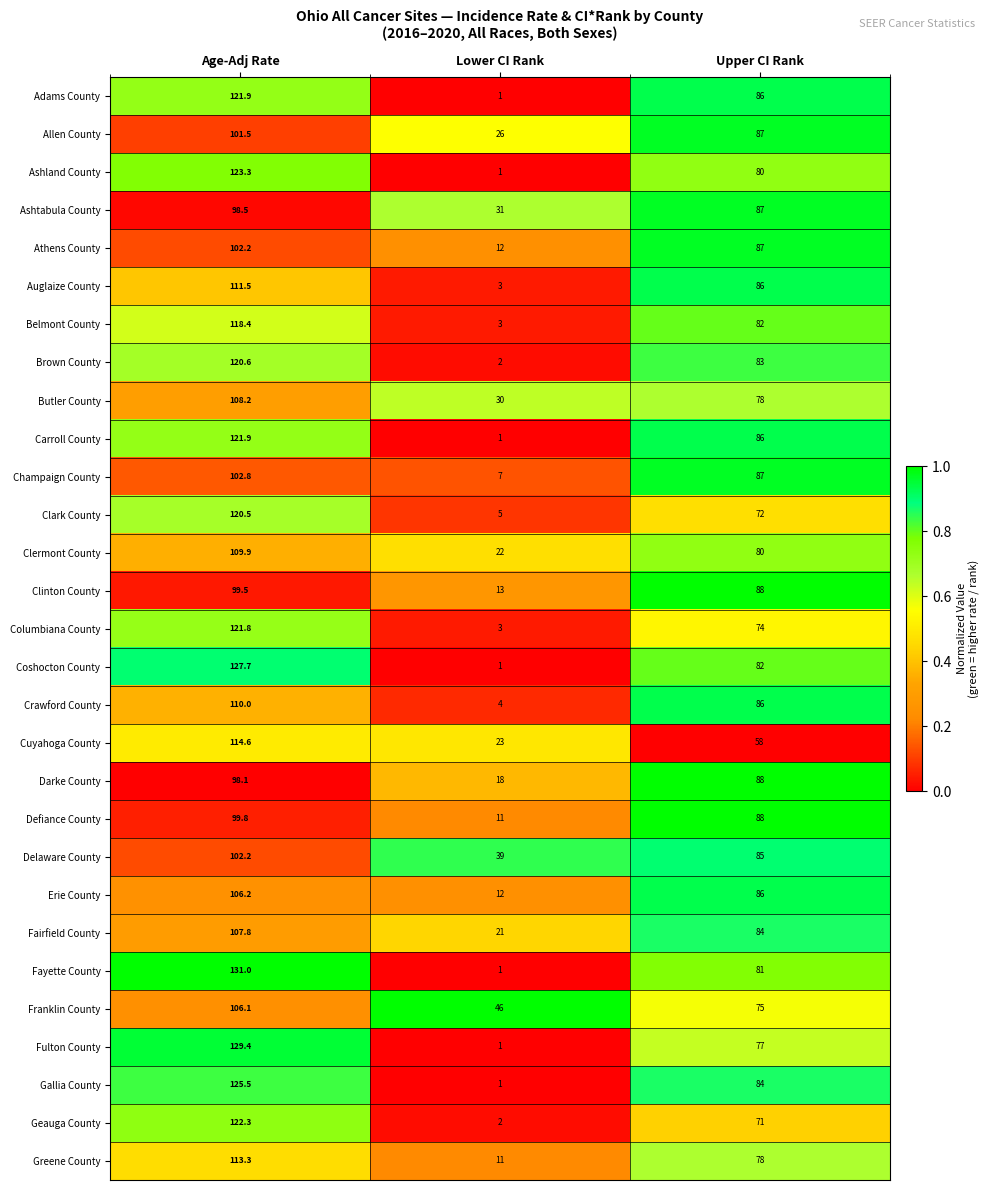

What is the greatest value displayed?

131.0